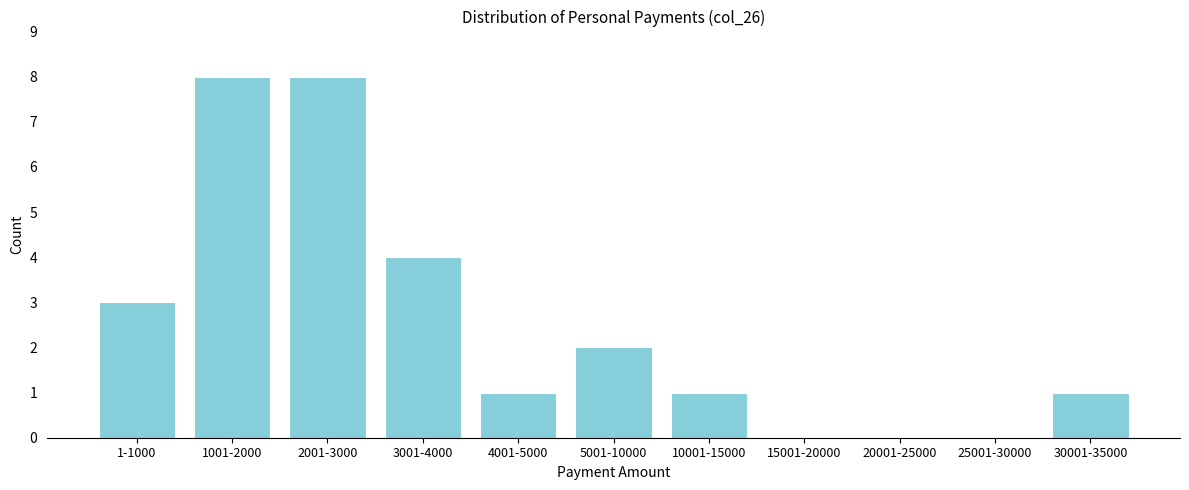

Reading left to right, extract all data points from this chart.

1-1000=3	1001-2000=8	2001-3000=8	3001-4000=4	4001-5000=1	5001-10000=2	10001-15000=1	15001-20000=0	20001-25000=0	25001-30000=0	30001-35000=1